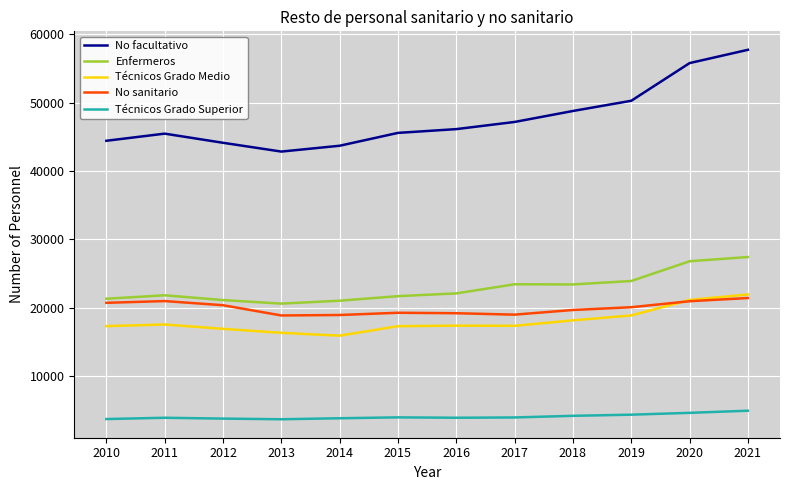

True or false: Enfermeros has more than 0 interior local peaks.

True